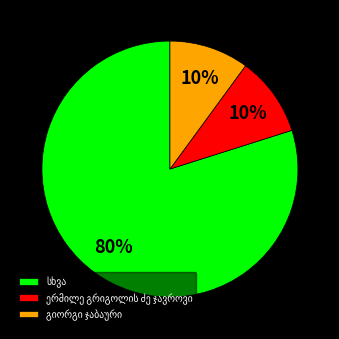

To the nearest percent, what is the difference between the largest and smallest slice percentages?

70%